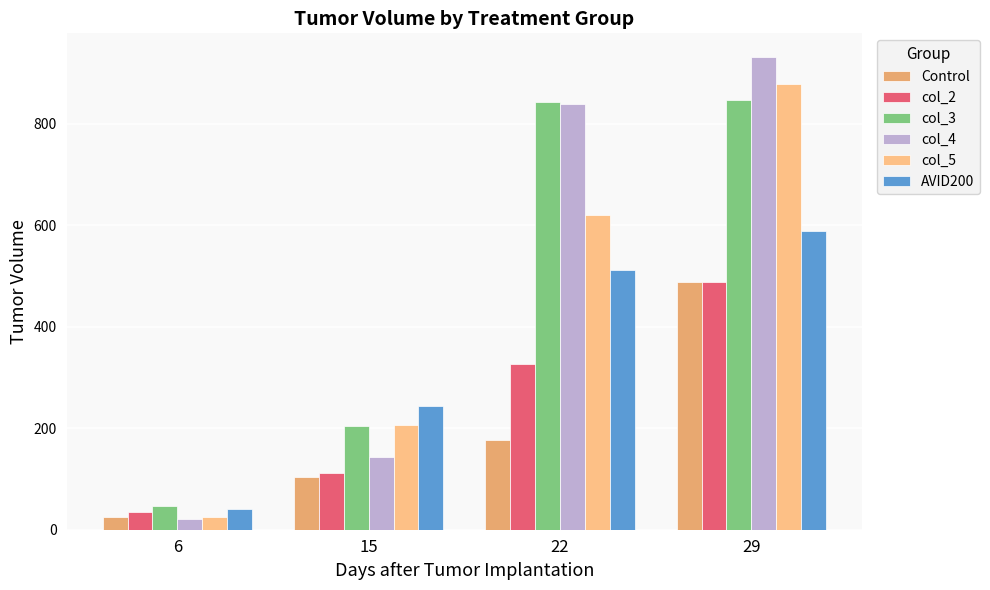

Is it true that col_4 equals 20.7 at 6?

True